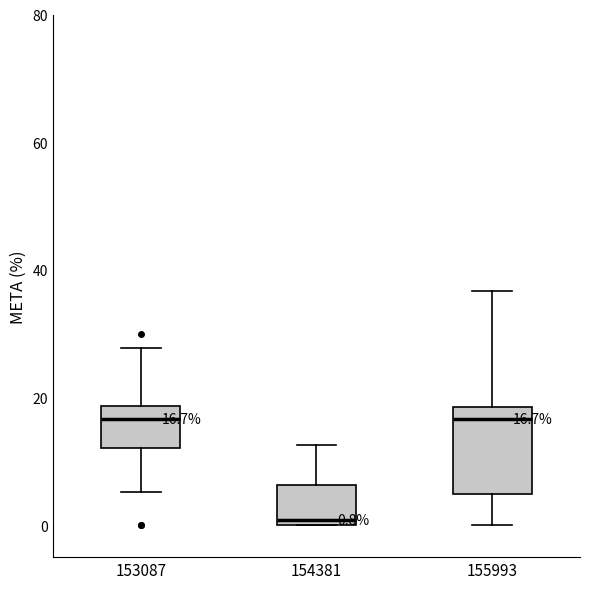

Comparing the boxes themselves (not the whiskers), which one is the tallest?

155993